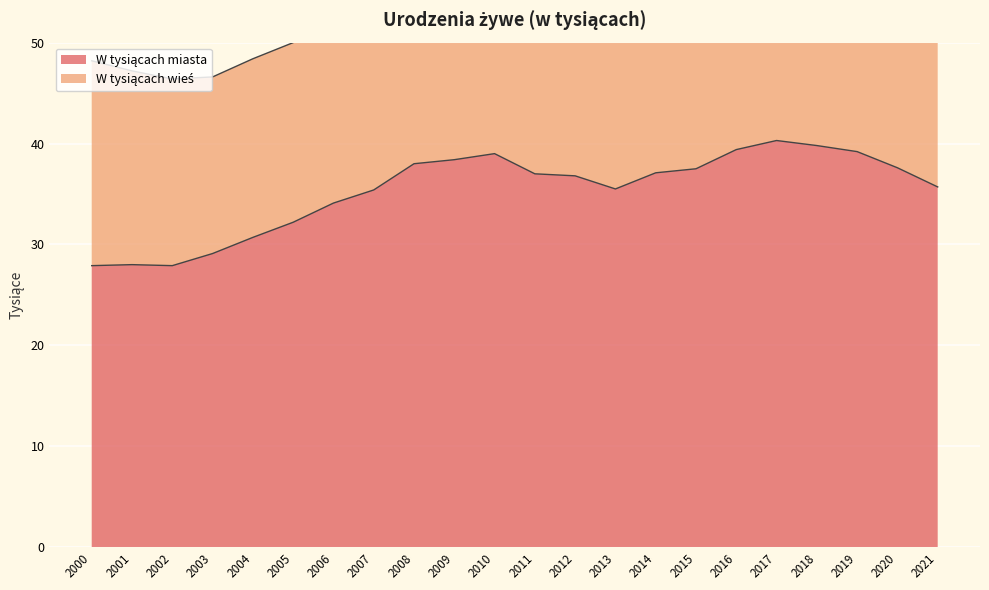

Between 2003 and 2007, which is larger?

2007